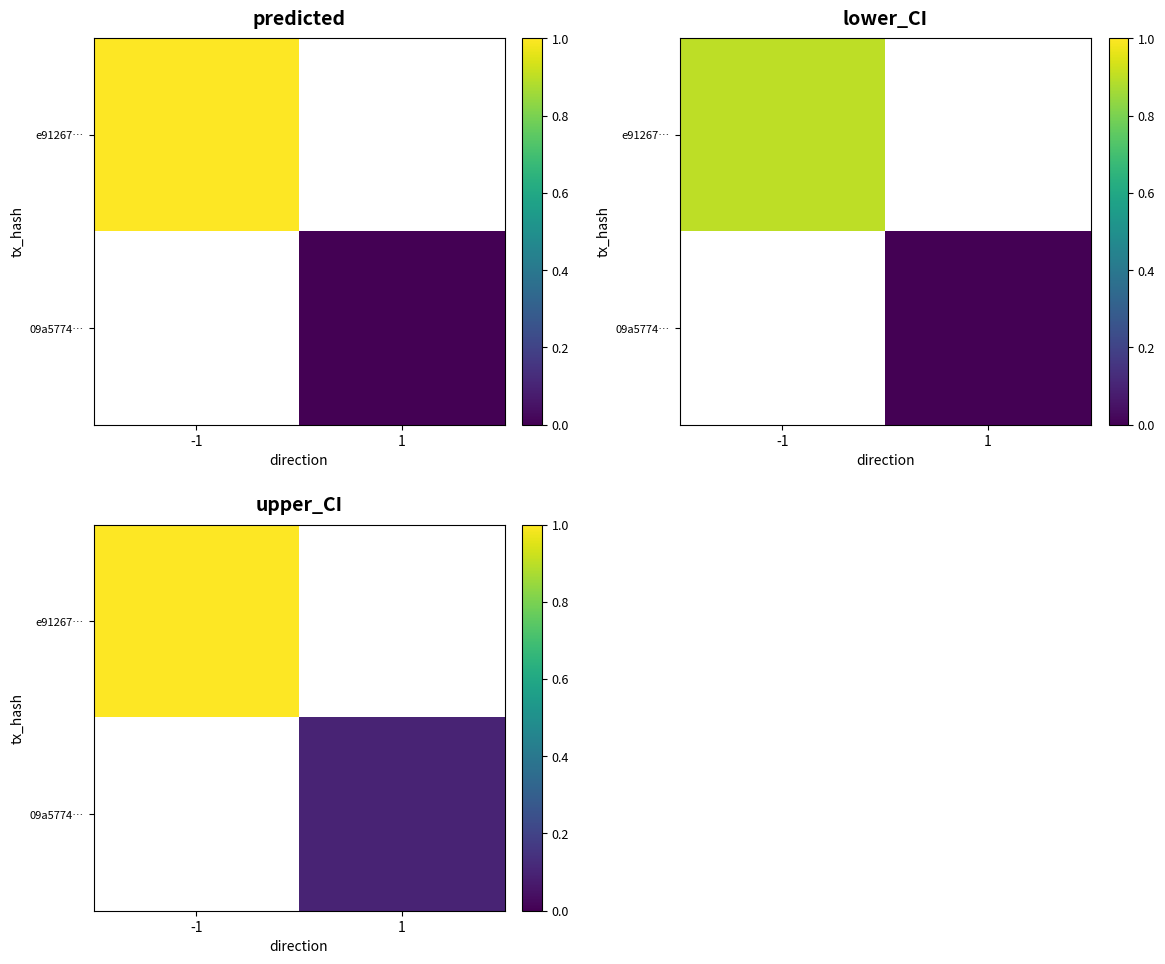

Which label corresponds to the smallest value in the chart?

1